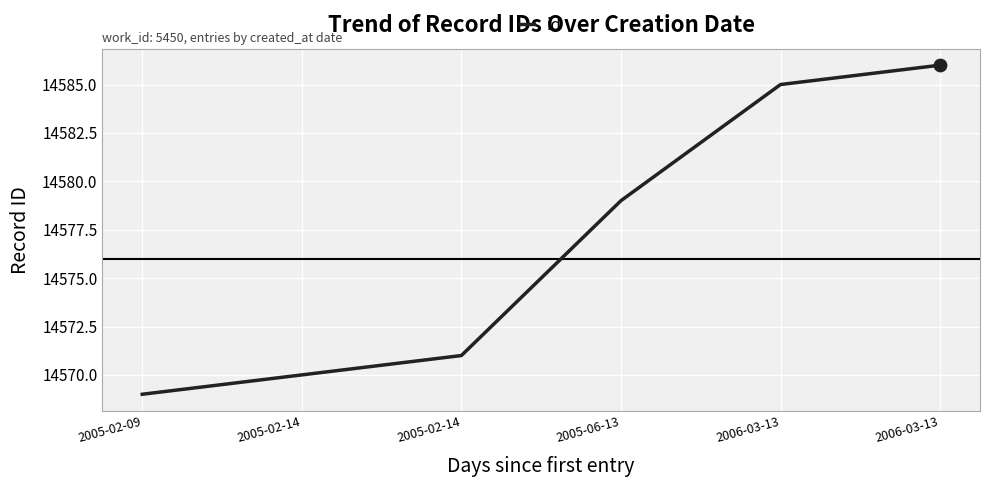

Approximately how many times larger is the value at 2005-02-14 compared to 2006-03-13?

1.0